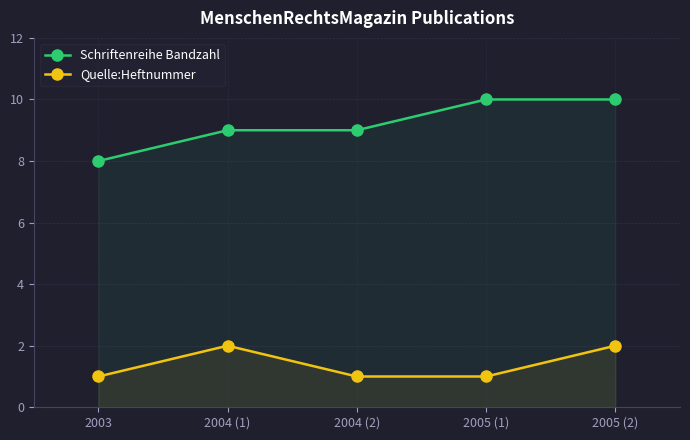

Which series has the largest total across all categories?

Schriftenreihe Bandzahl